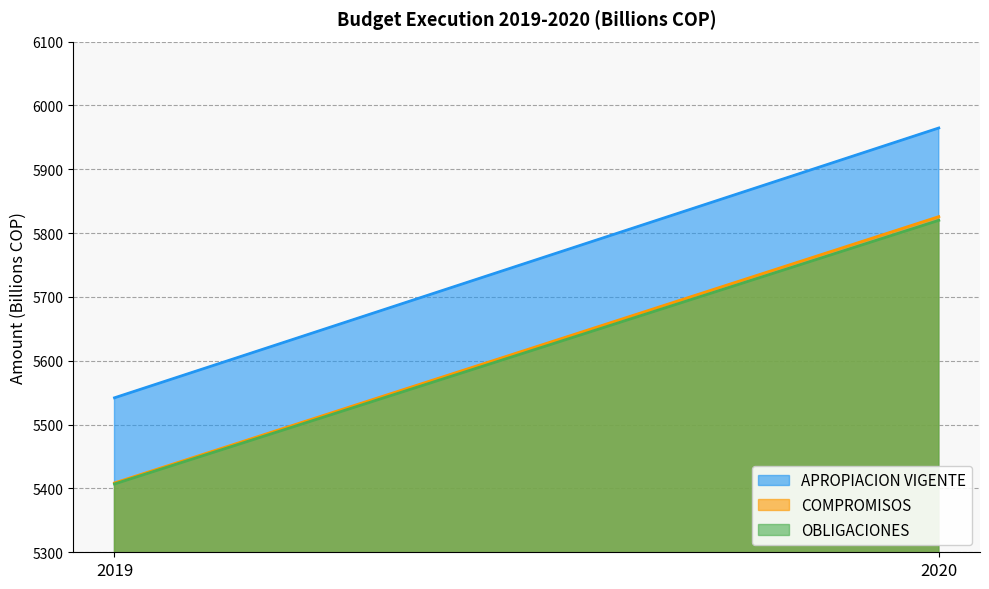

What is the sum of all COMPROMISOS values?

11234.4